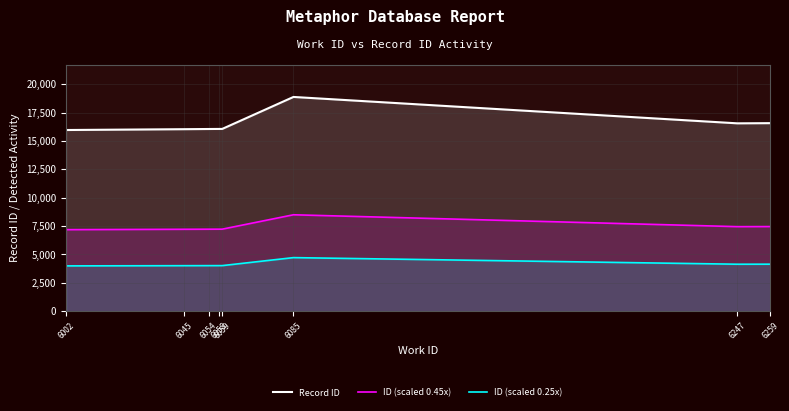

True or false: ID (scaled 0.25x) and Record ID cross at least once.

False